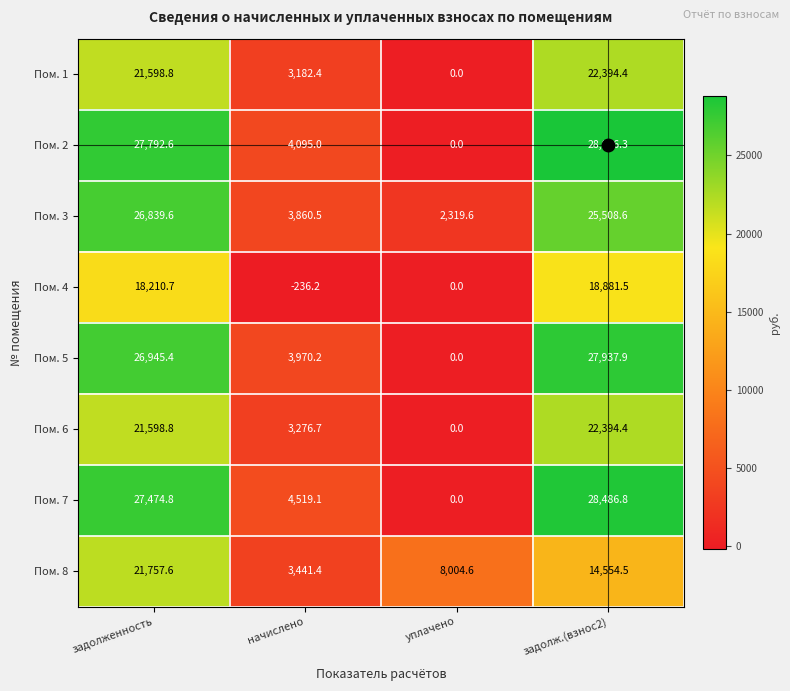

What is the sum of all Пом. 2 values?

60703.9